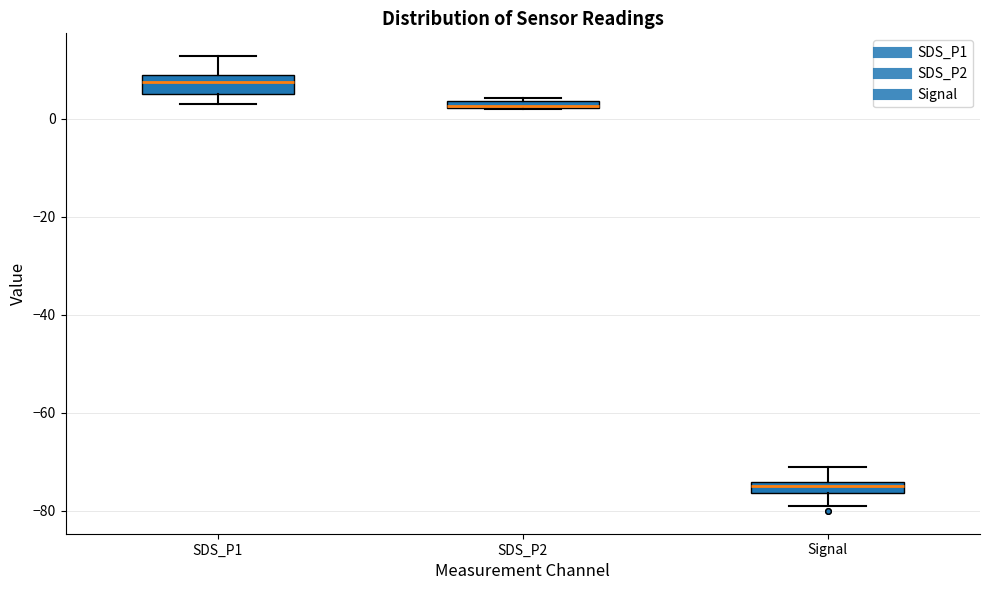

Where is the upper edge of the box for SDS_P2 on the y-axis? The values are not printed on the chart, so give them approximately, as read against the axis.

4